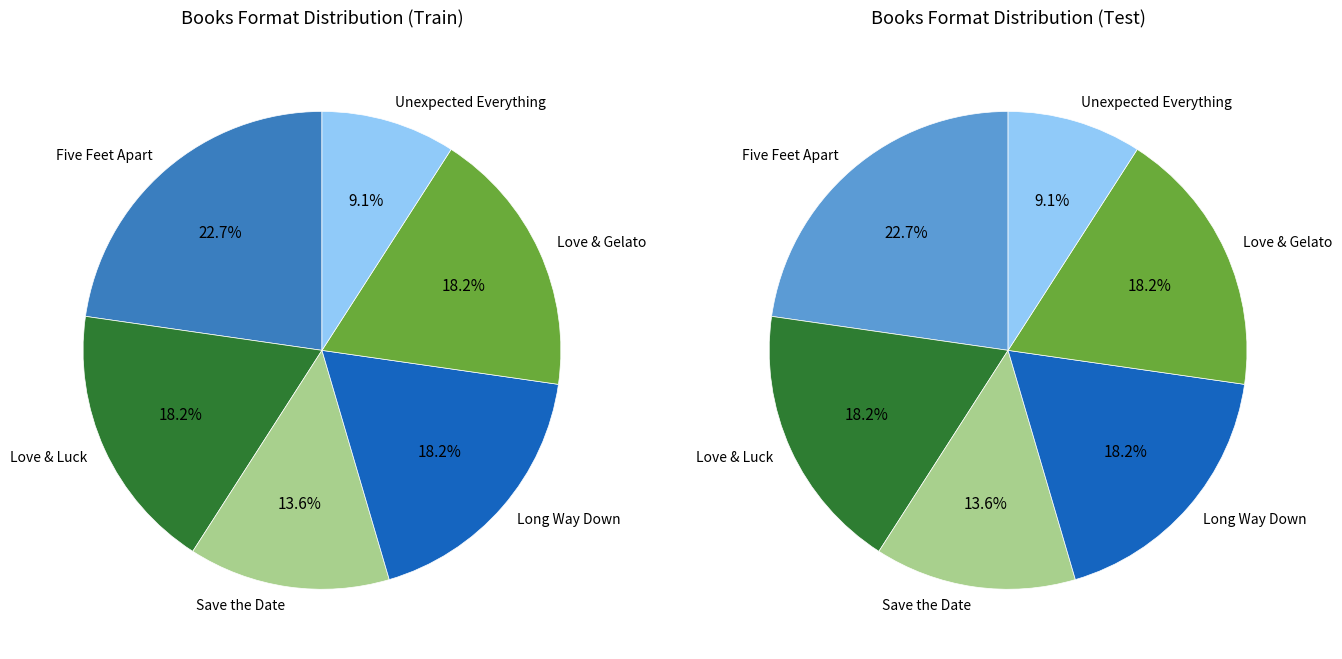

True or false: Long Way Down accounts for 18% of the total.

True